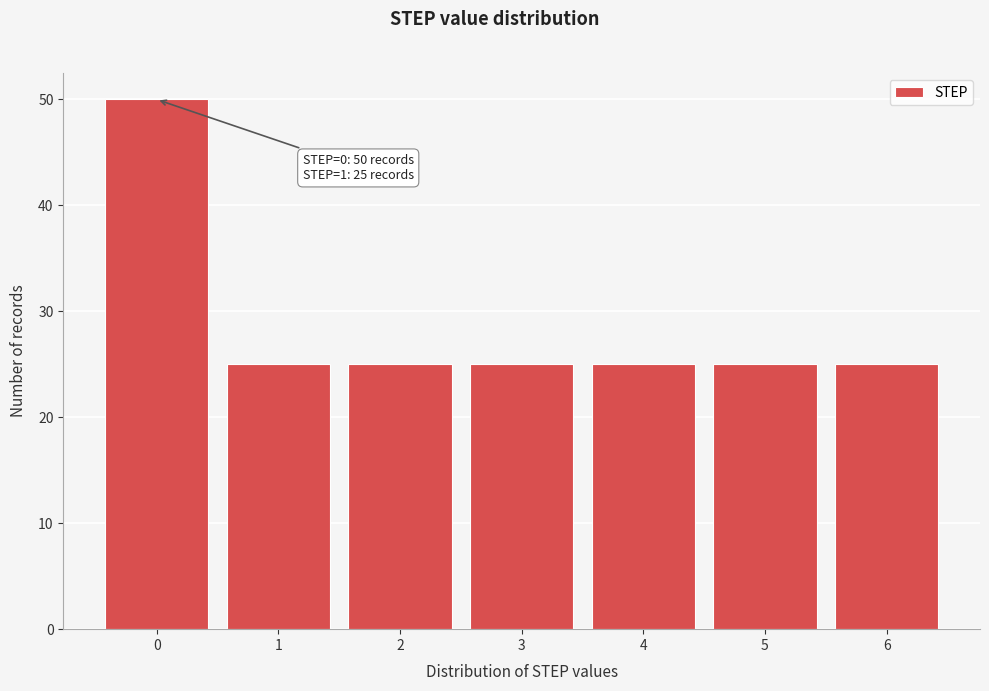

Reading left to right, transcribe all the data shown in this chart.

50	25	25	25	25	25	25